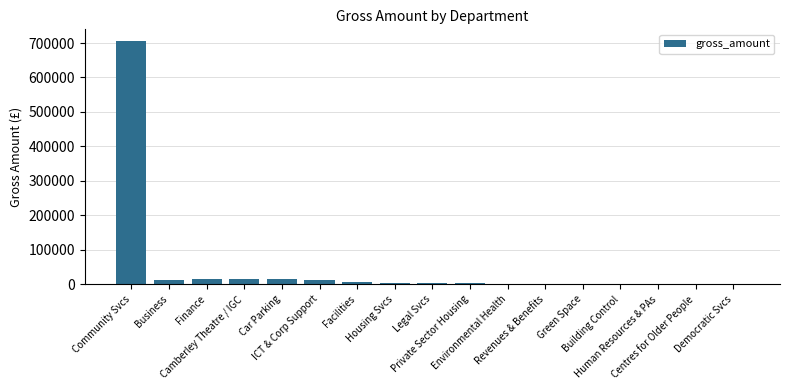

What is the maximum value shown in the chart?

704456.6